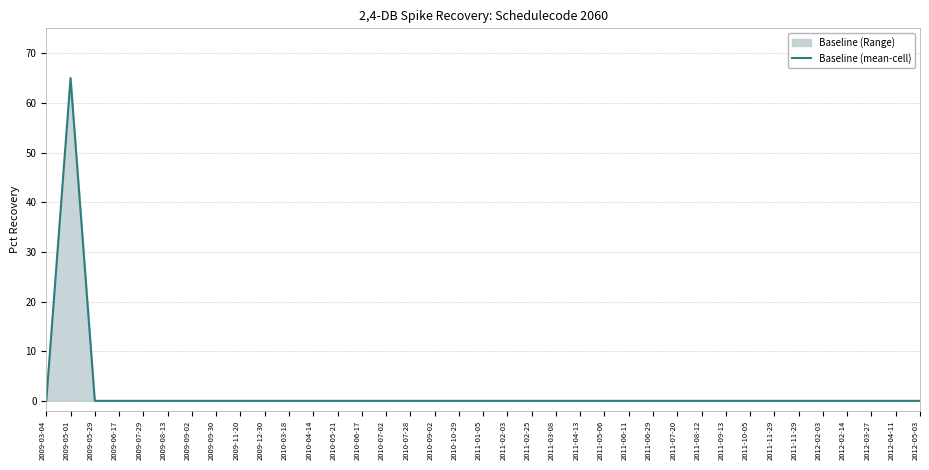

Does the chart have visible grid lines?

Yes